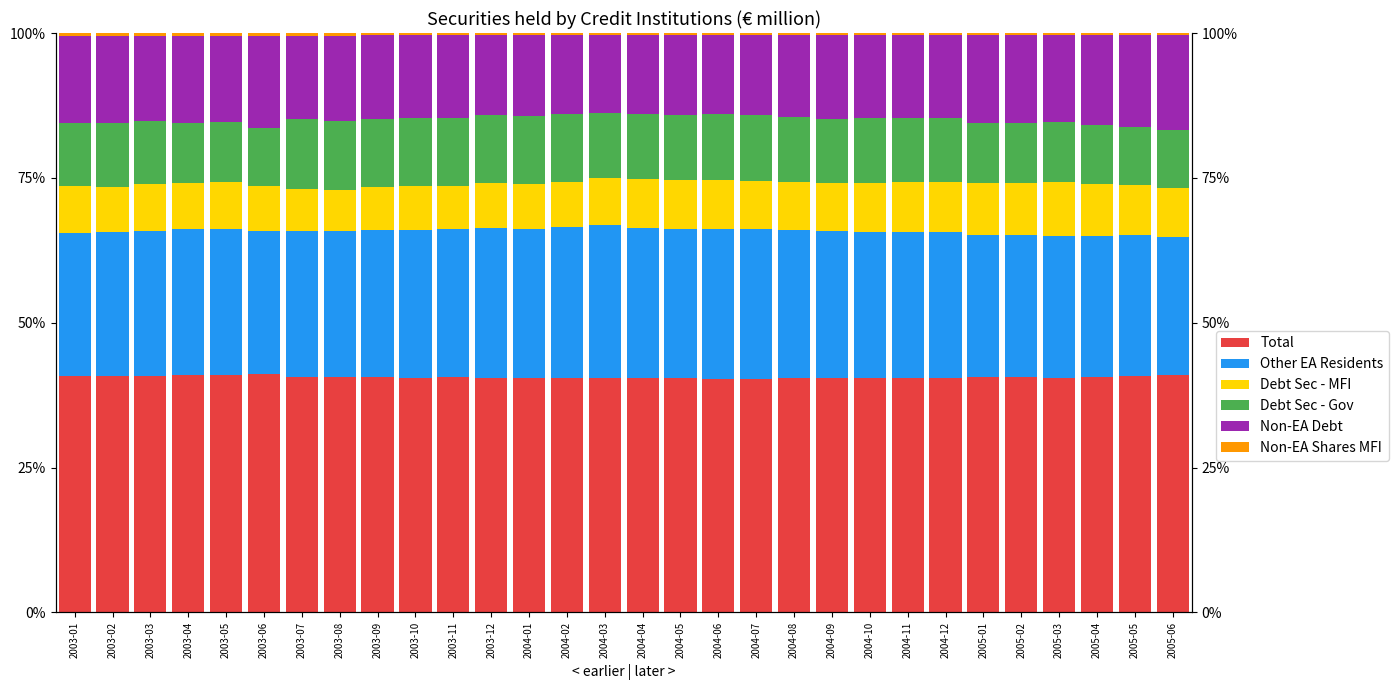

List the series in order of their peak value, lowest first.

Non-EA Shares MFI, Debt Sec - MFI, Debt Sec - Gov, Non-EA Debt, Other EA Residents, Total